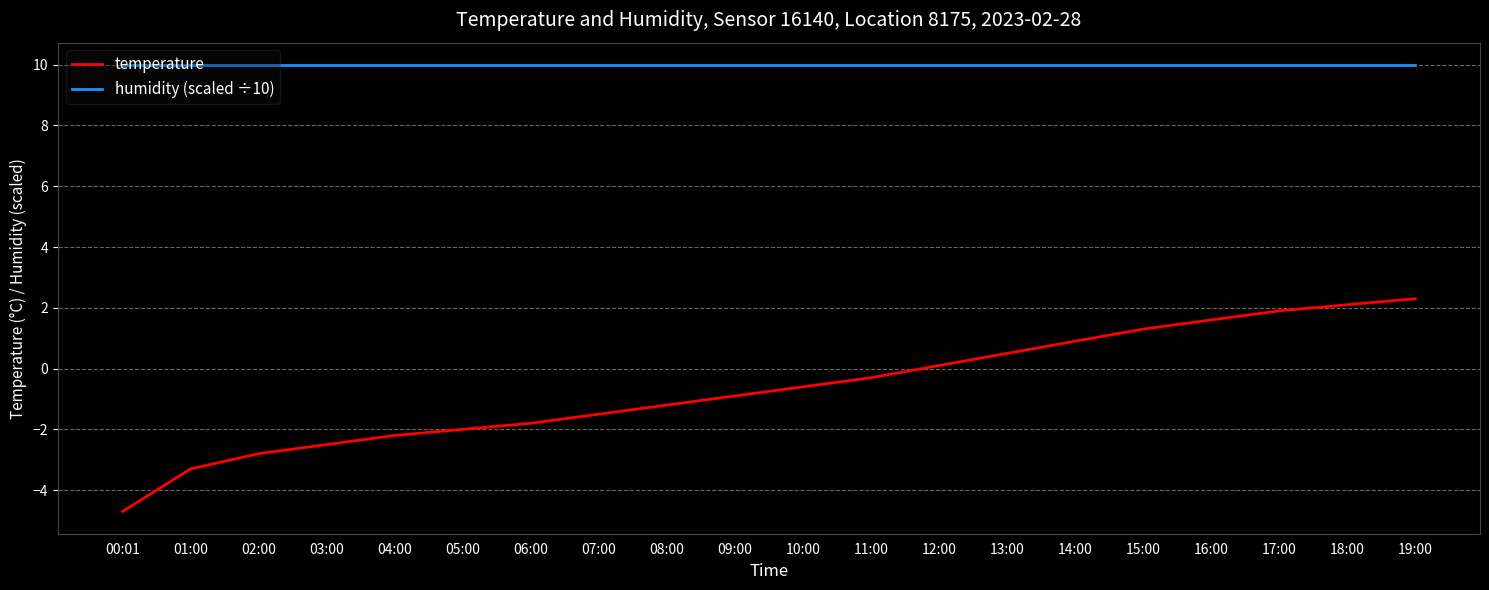

What is the smallest value displayed?

-4.7